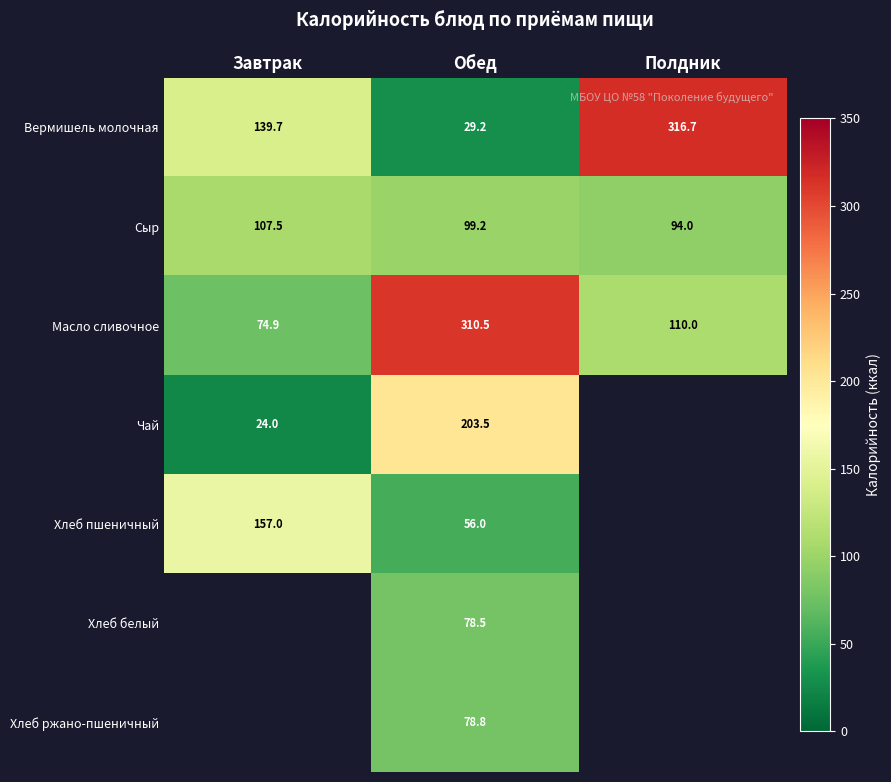

Read the Сыр value at Завтрак.

107.5